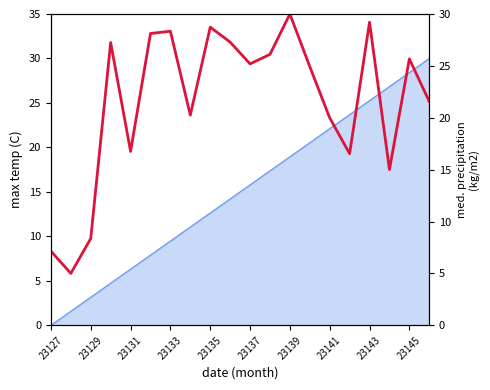

Between 23141 and 23135, which is larger?

23135